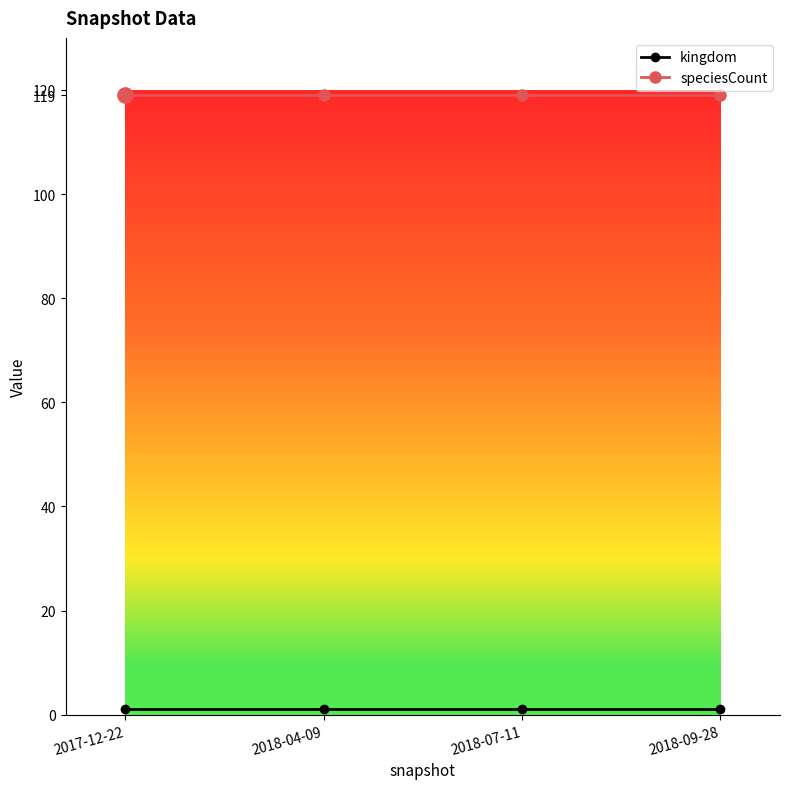

At how many categories does at least one series exceed 27?

4